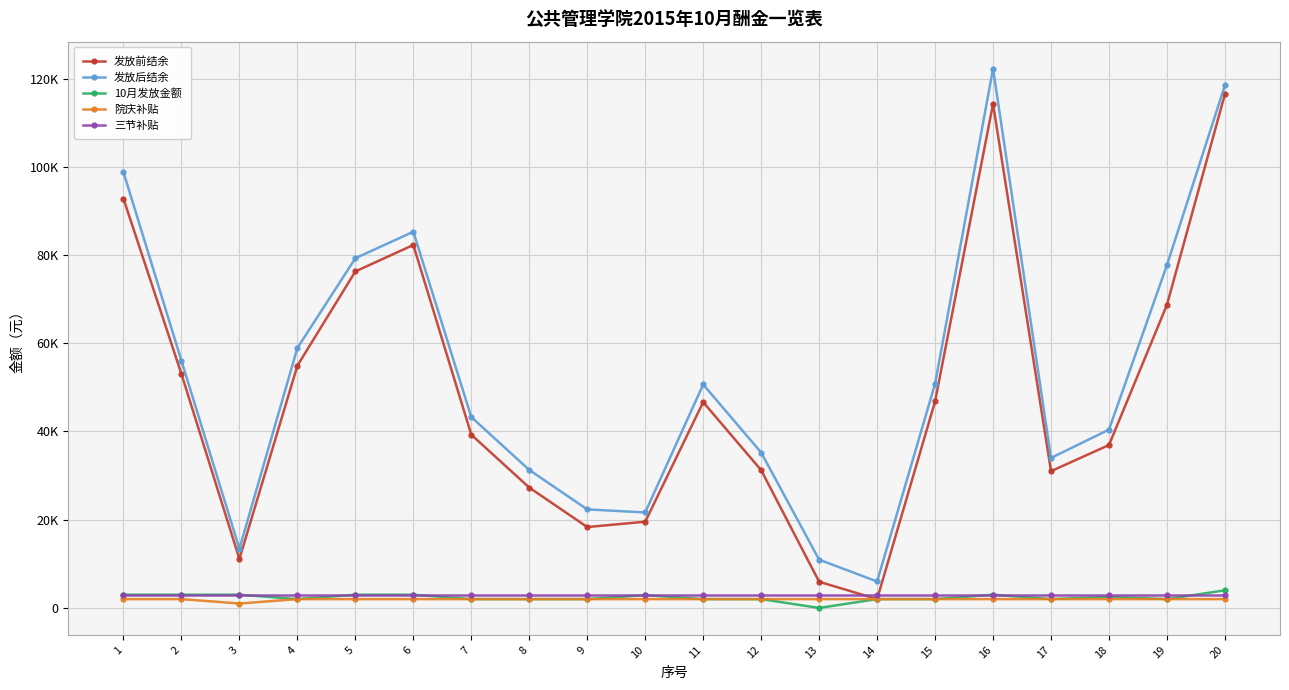

Is this an area chart (filled region under the line)?

No